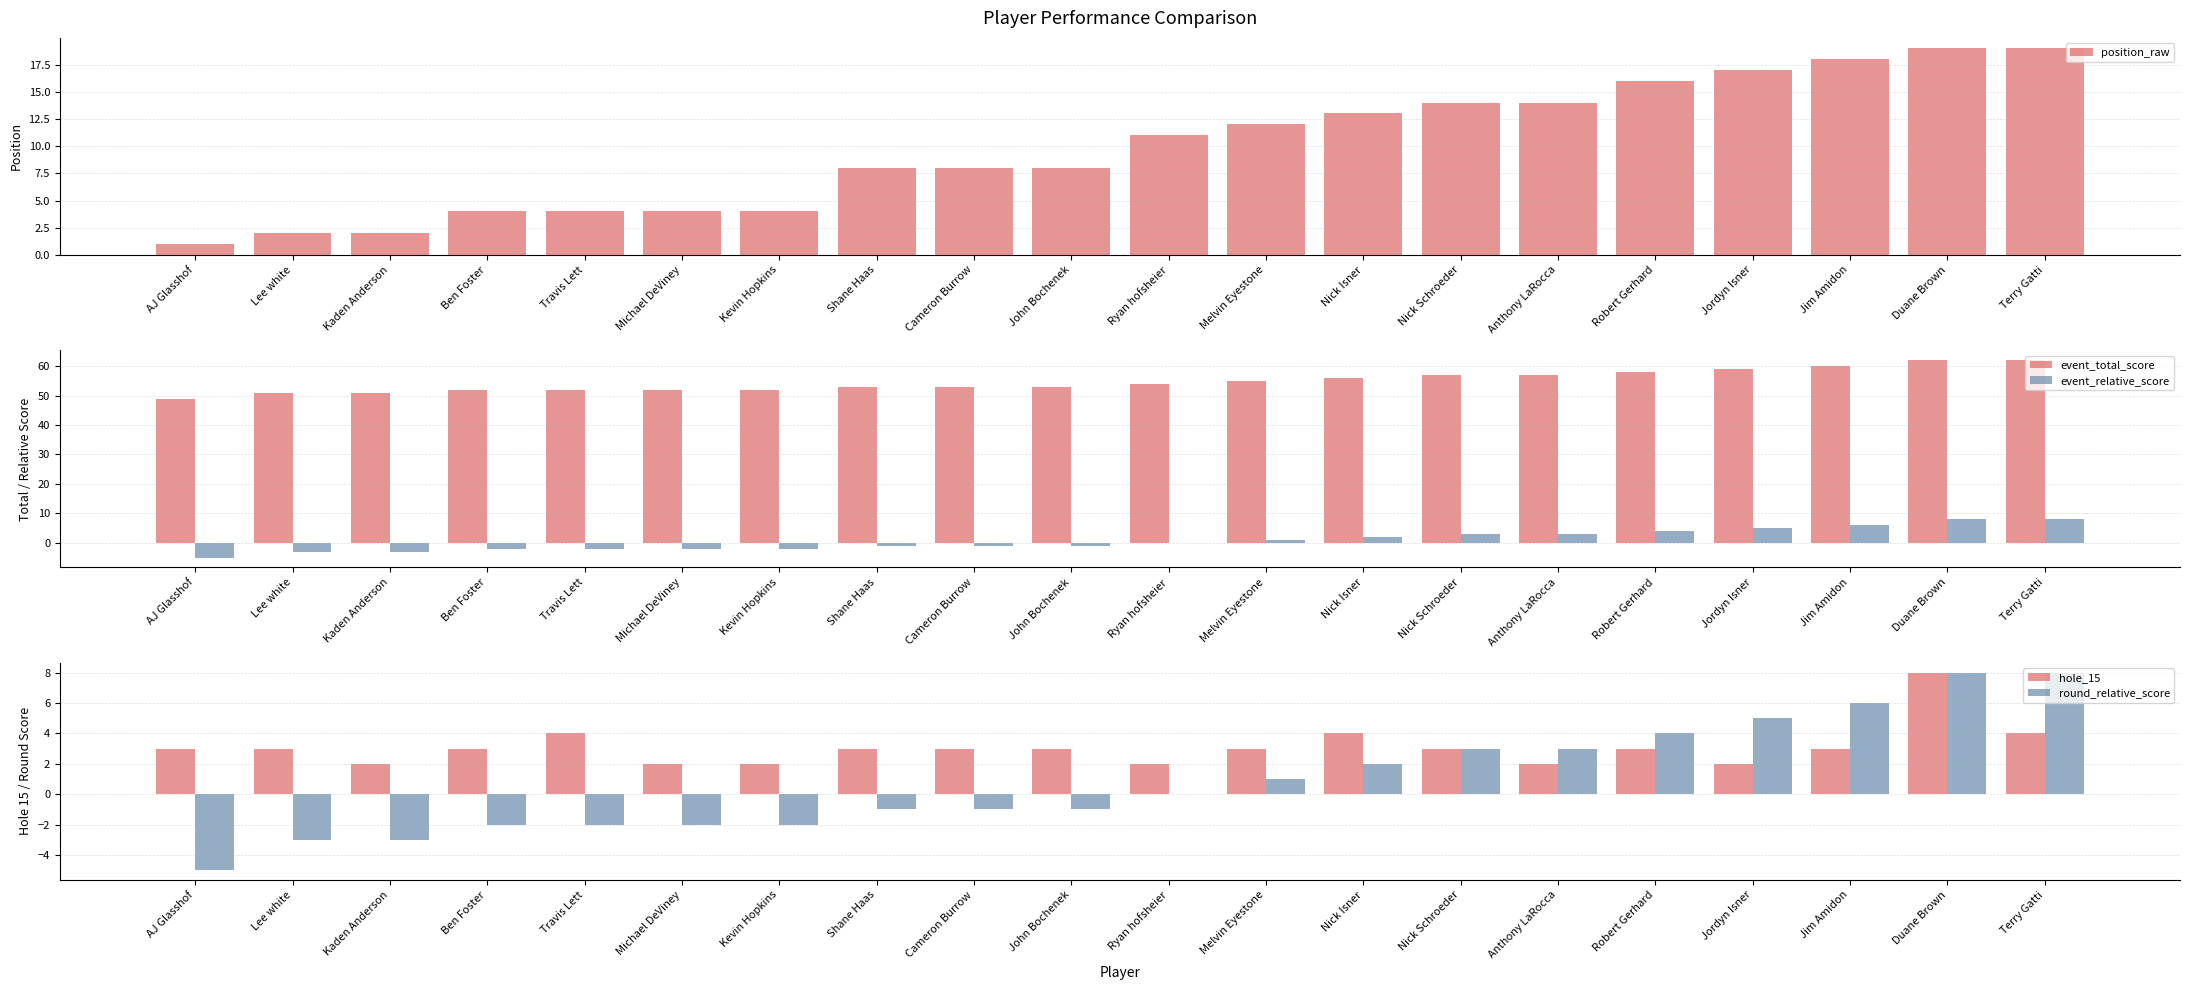

What are all the series names shown in the legend?

position_raw, event_total_score, event_relative_score, hole_15, round_relative_score